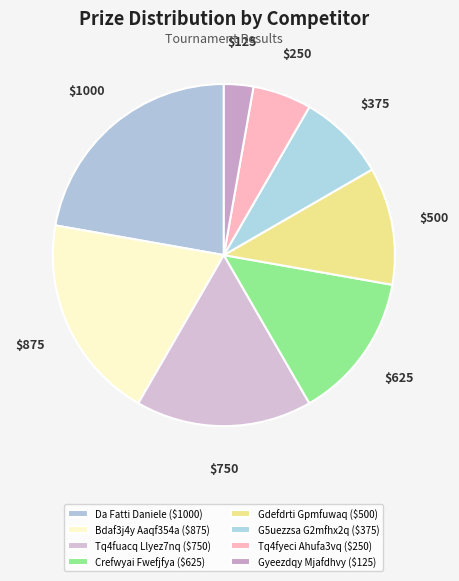

Is Bdaf3j4y Aaqf354a the majority of the pie?

No